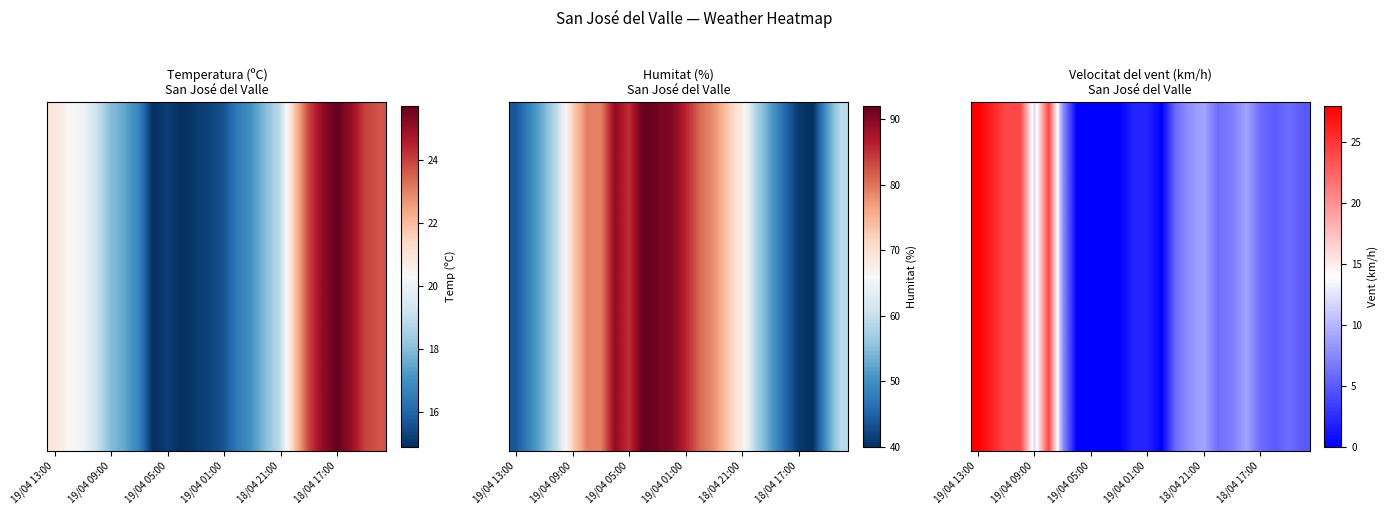

The chart shows a value of 6 at 14. True or false?

True